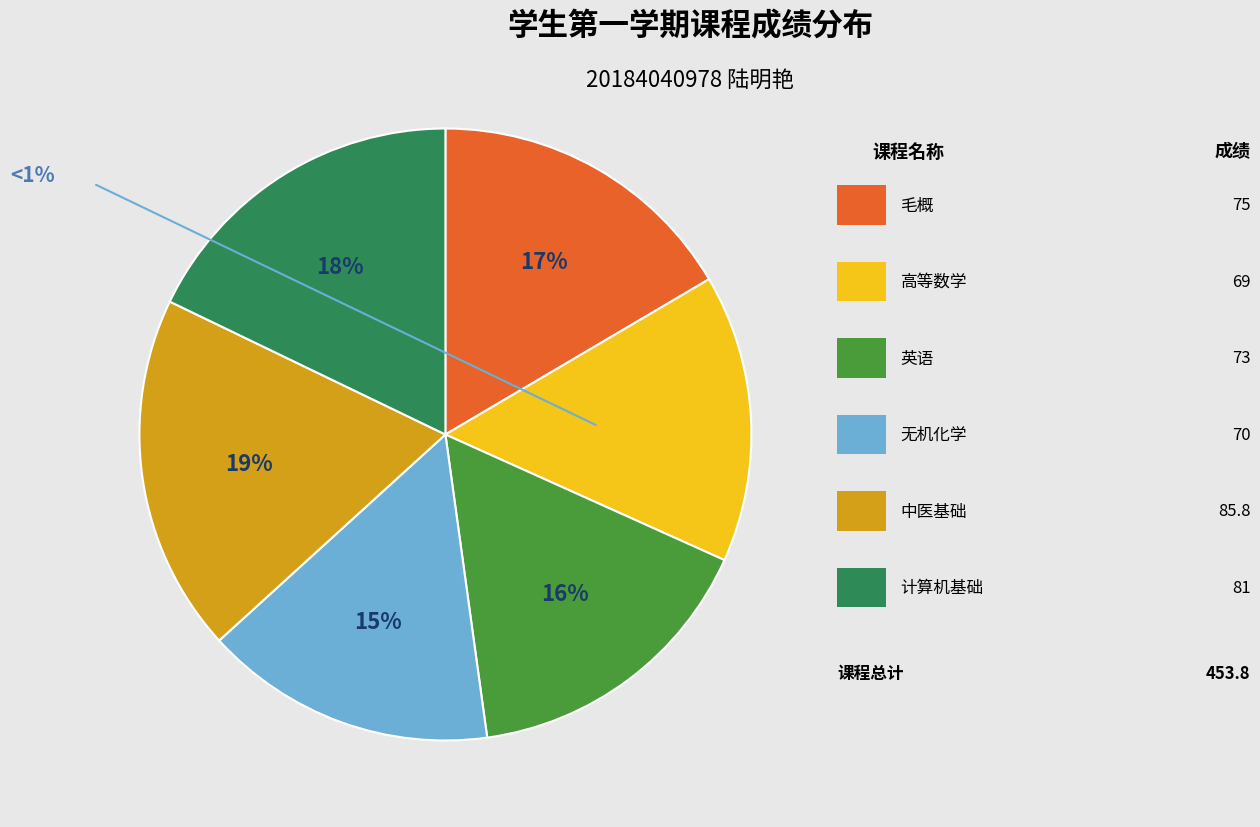

To the nearest percent, what is the difference between the largest and smallest slice percentages?

4%